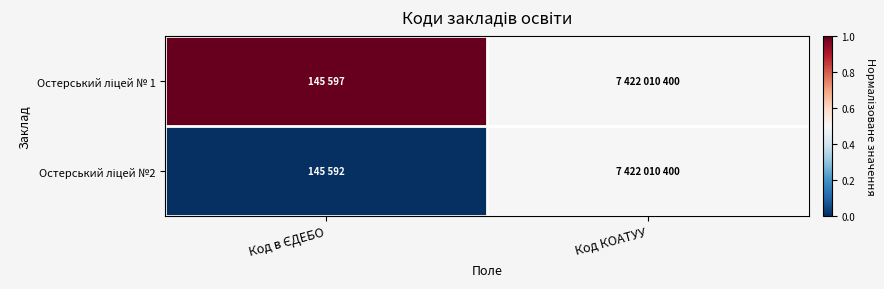

How many data points does each series have?

2